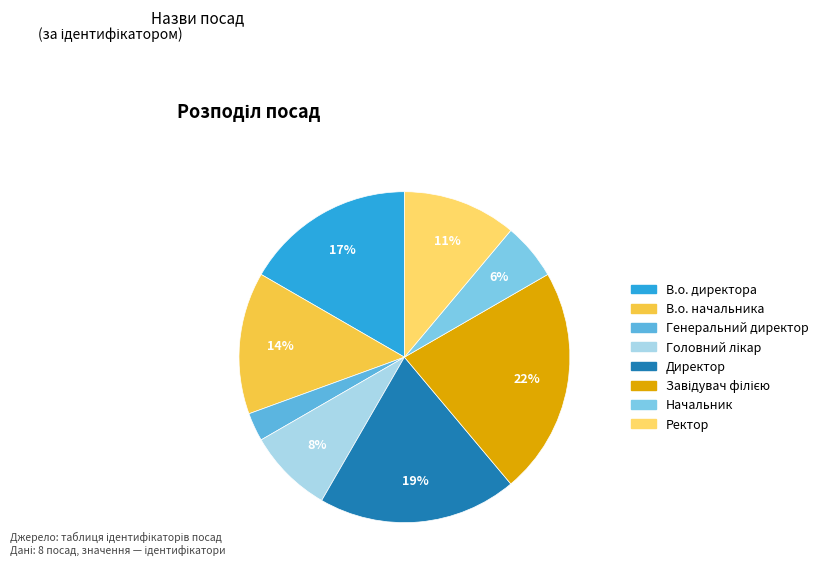

How many slices are in this pie chart?

8